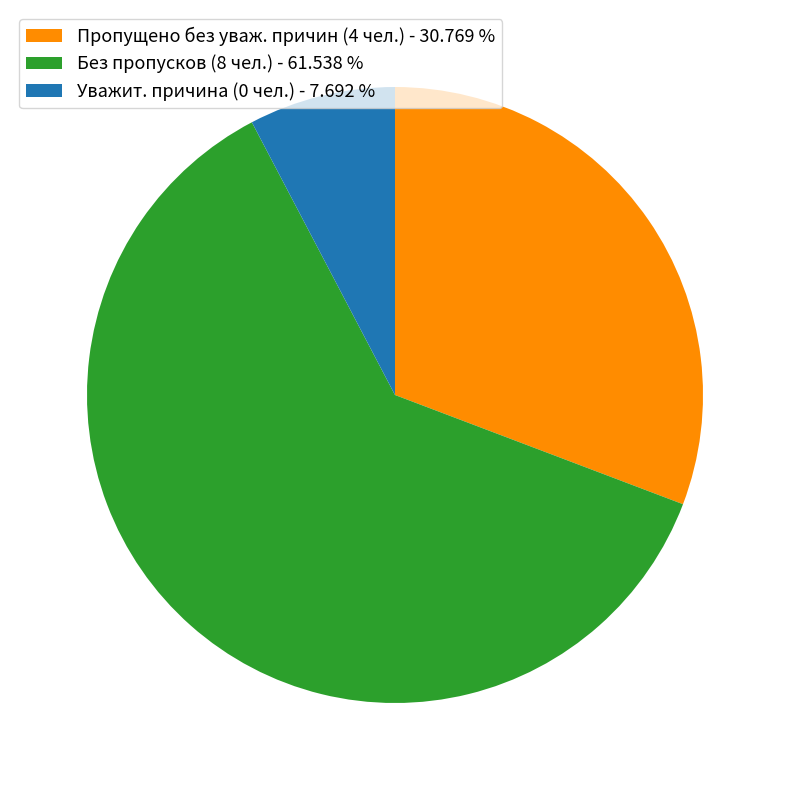

How many slices are in this pie chart?

3